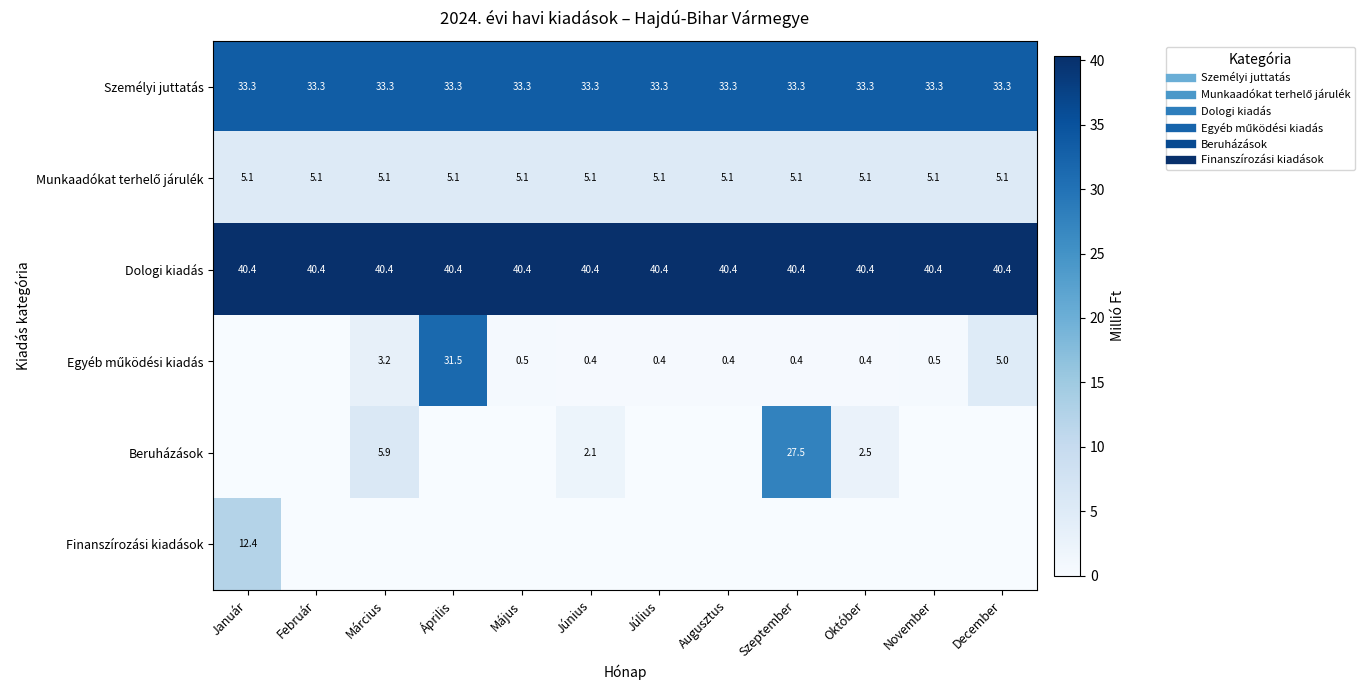

What is the difference between the maximum and second lowest values in the Finanszírozási kiadások series?

12.4